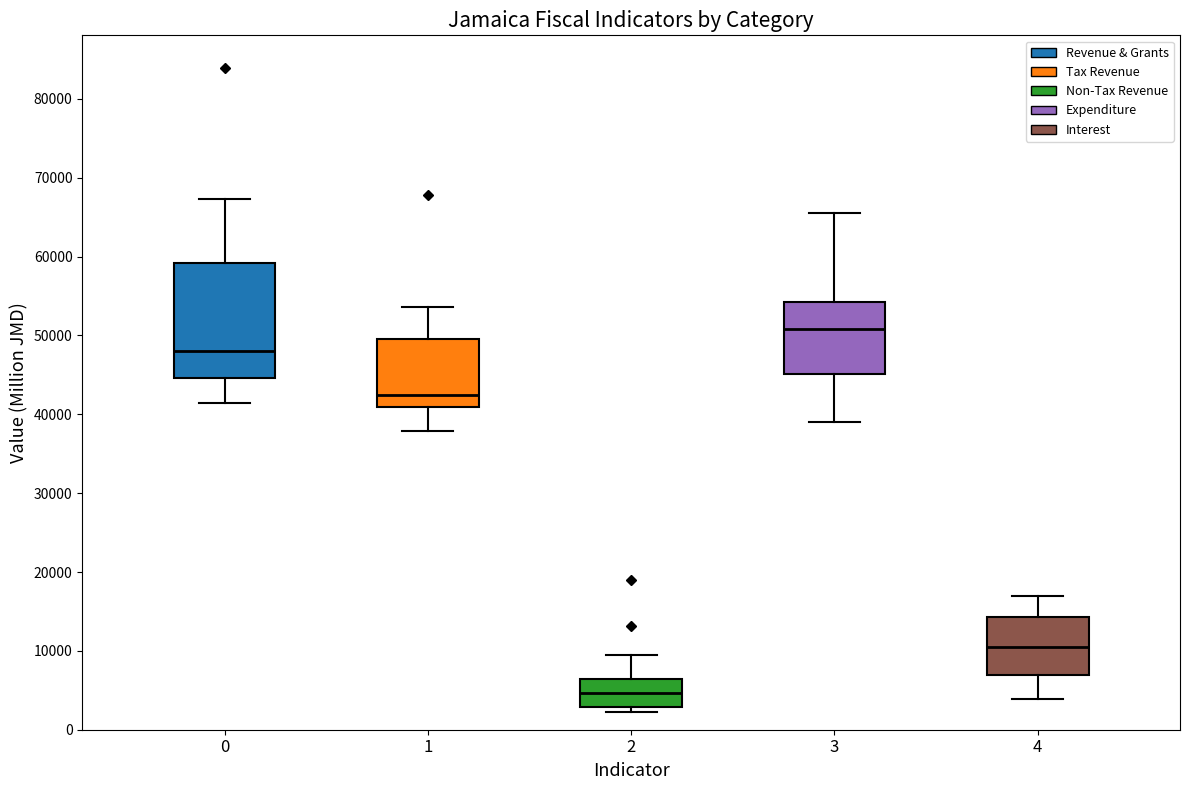

Which box has the highest median line?

3